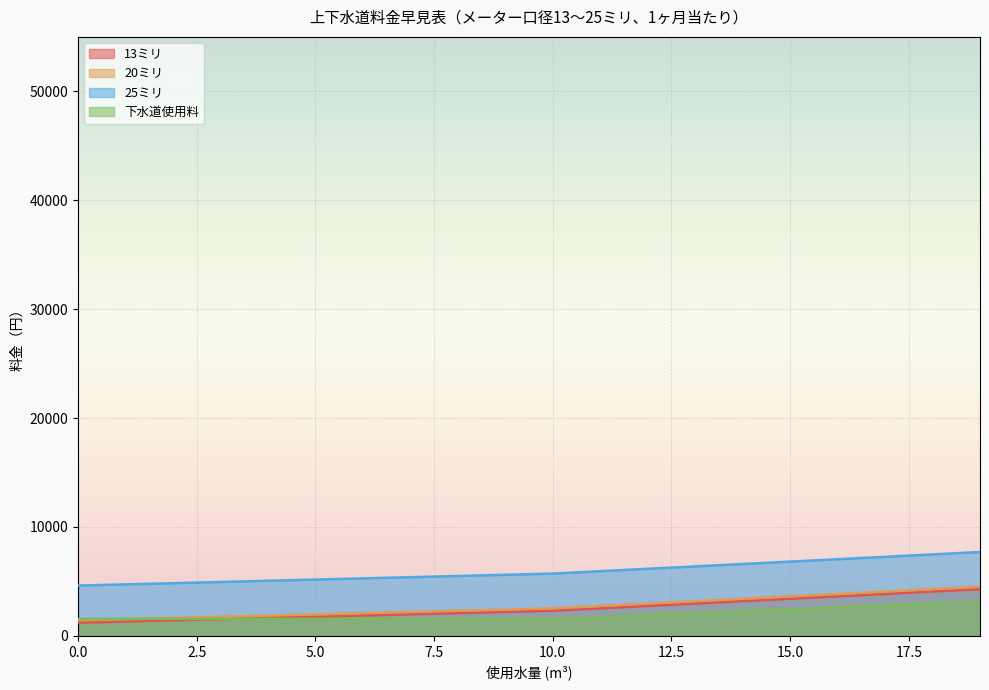

Reading left to right, transcribe all the data shown in this chart.

13ミリ: 1210	1320	1430	1540	1650	1760	1870	1980	2090	2200	2310	2530	2750	2970	3190	3410	3630	3850	4070	4290
20ミリ: 1430	1540	1650	1760	1870	1980	2090	2200	2310	2420	2530	2750	2970	3190	3410	3630	3850	4070	4290	4510
25ミリ: 4620	4730	4840	4950	5060	5170	5280	5390	5500	5610	5720	5940	6160	6380	6600	6820	7040	7260	7480	7700
下水道使用料: 1562	1562	1562	1562	1562	1562	1562	1562	1562	1562	1562	1738	1914	2090	2266	2442	2618	2794	2970	3146